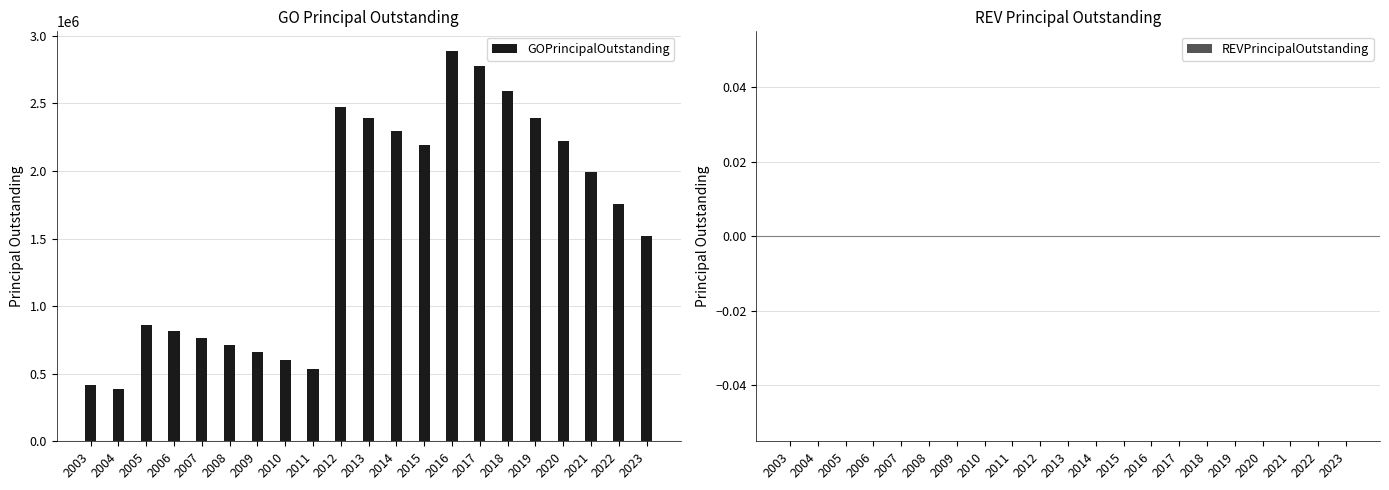

What is the minimum value shown in the chart?

385000